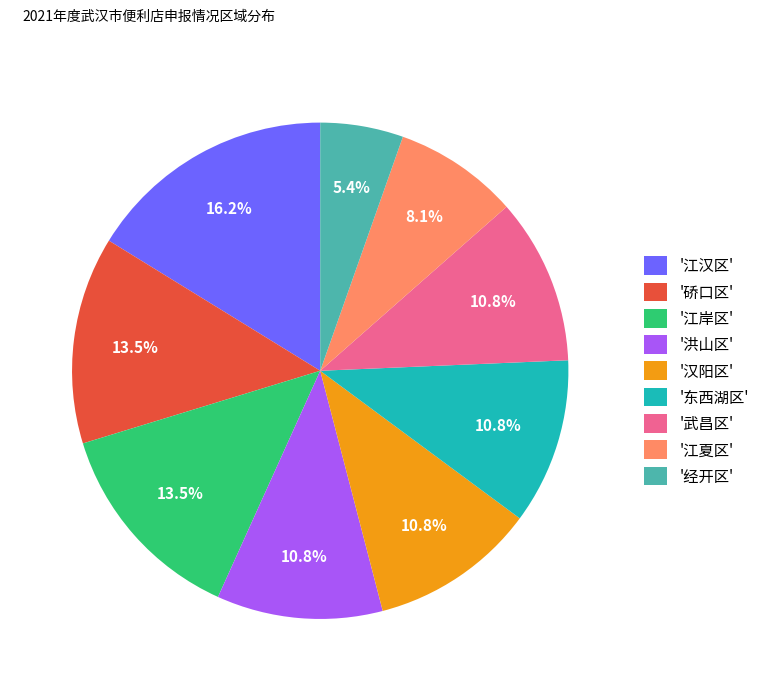

What is the total percentage of '江汉区' and '硚口区'?

29.7%